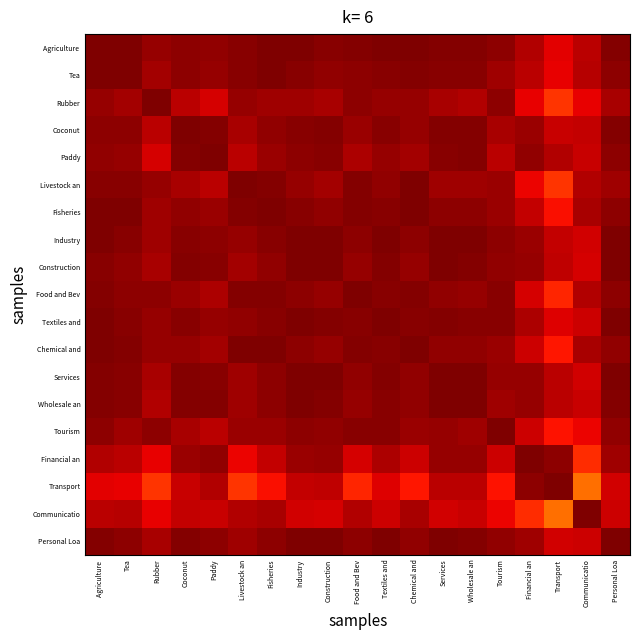

Which label corresponds to the smallest value in the chart?

Communicatio